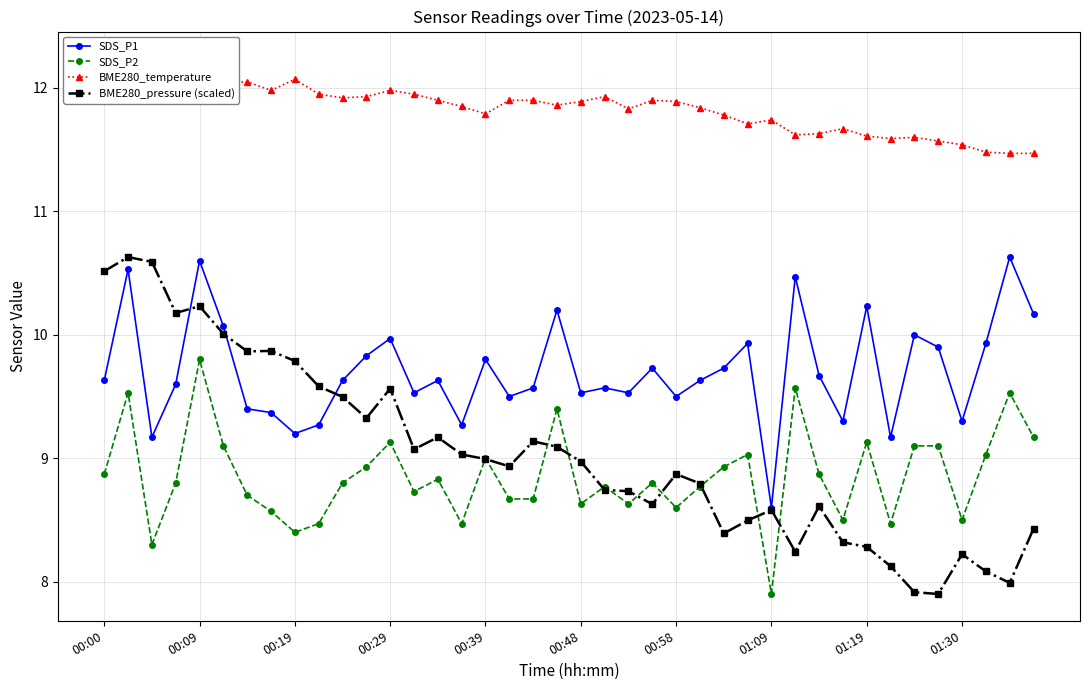

Between 17 and 11, which is larger?

11